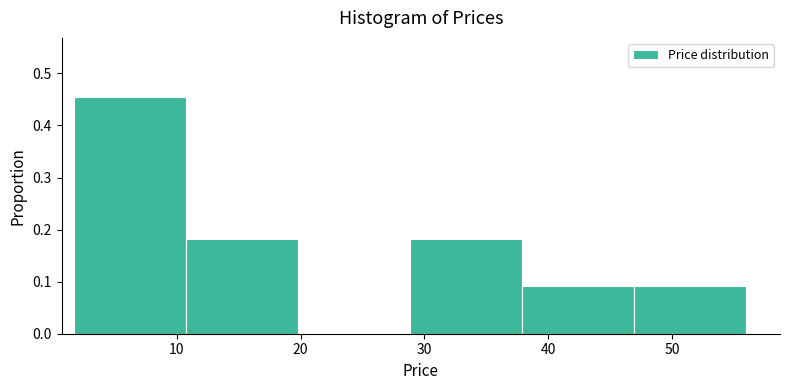

How tall is the bar that spans 38 to 47 on the x-axis? Neither the bar edges nor the heights are printed on the chart, so give them approximately, as read against the axes.

0.09